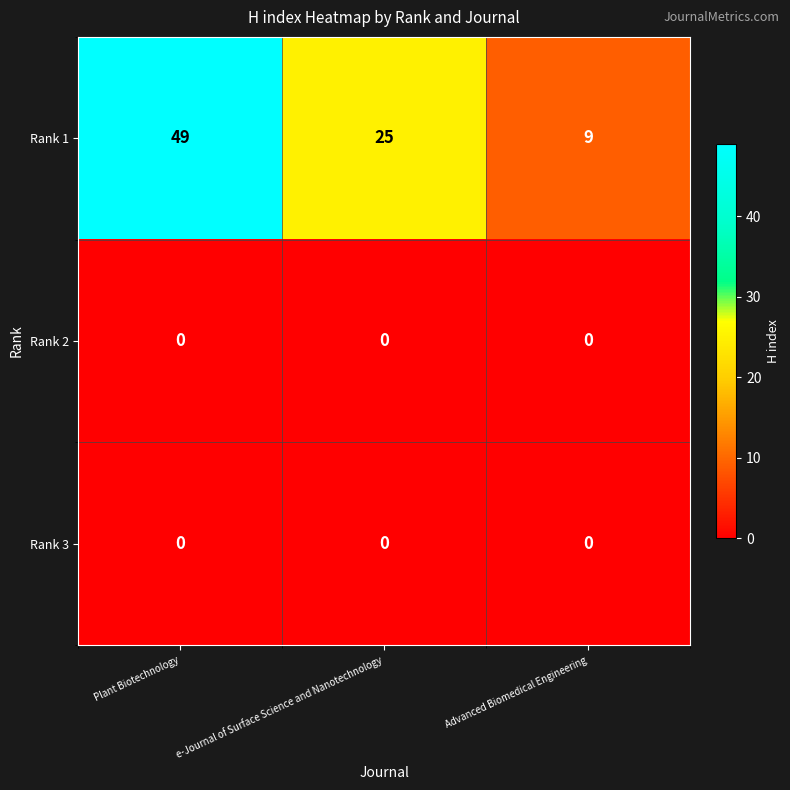

What is the difference between the maximum and second lowest values in the Rank 1 series?

24